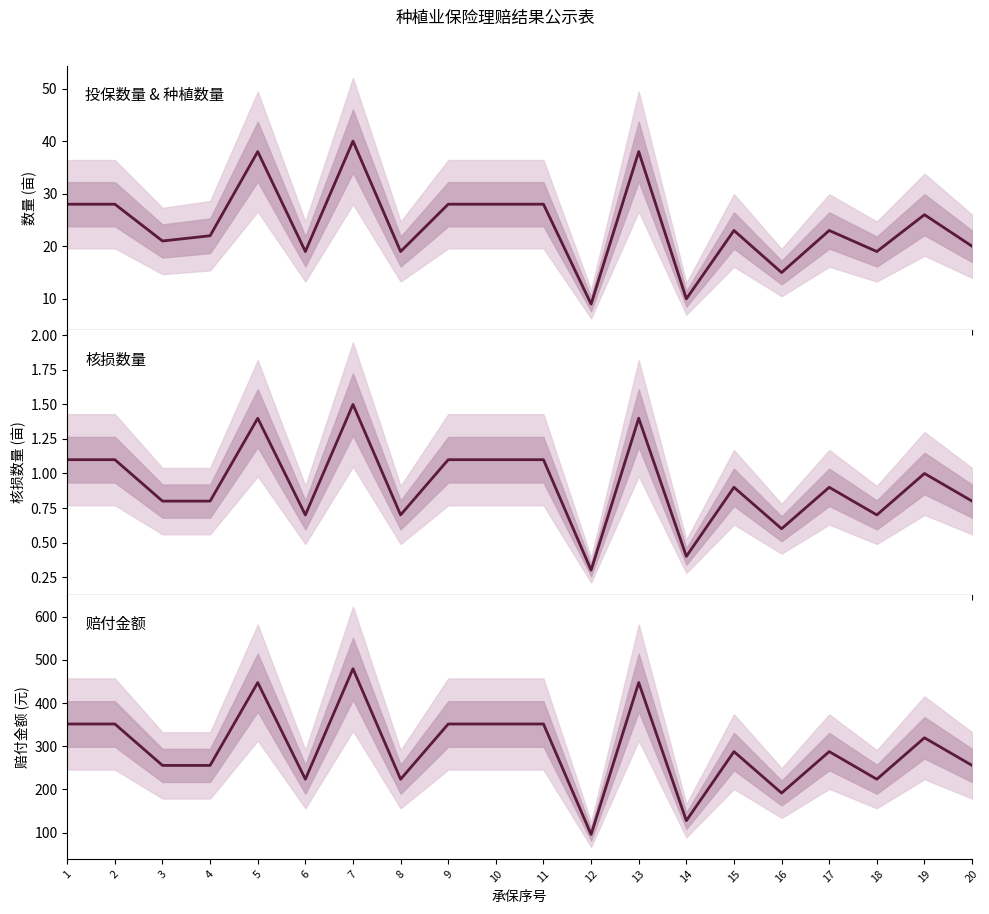

True or false: 投保数量 and 核损数量 intersect in this chart.

False